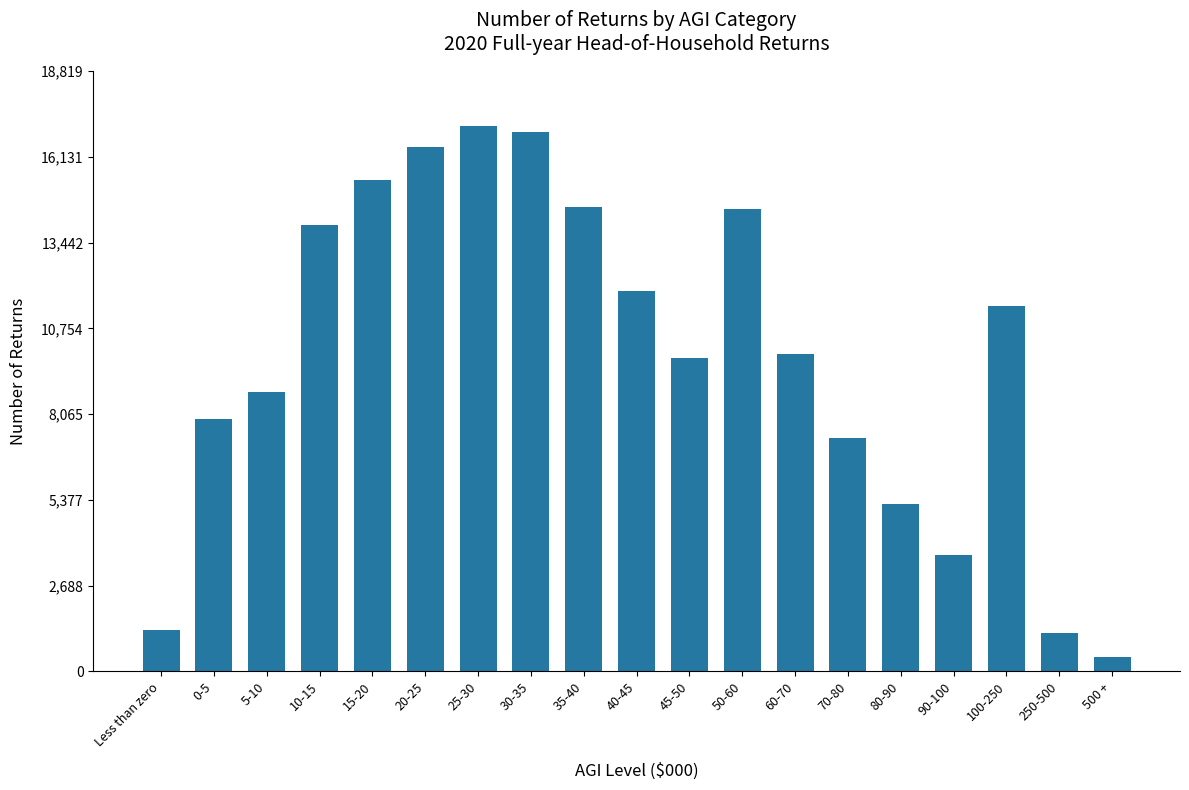

Which category has the lowest value across all series?

500 +